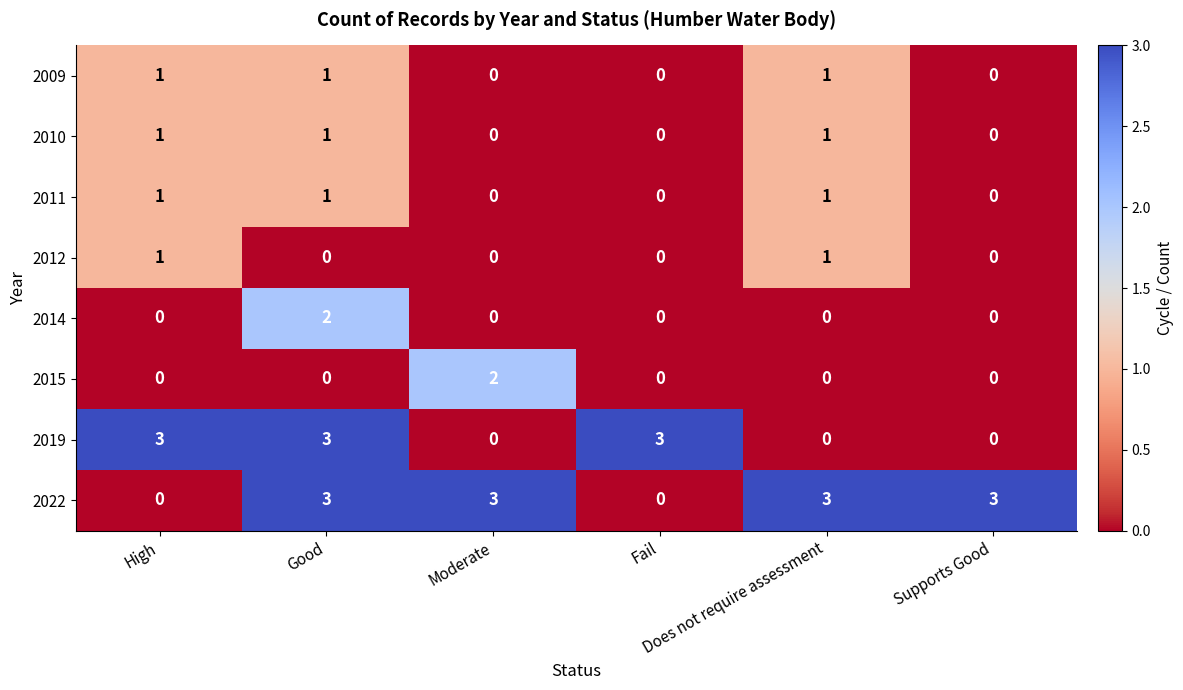

Which series has the largest total across all categories?

2022